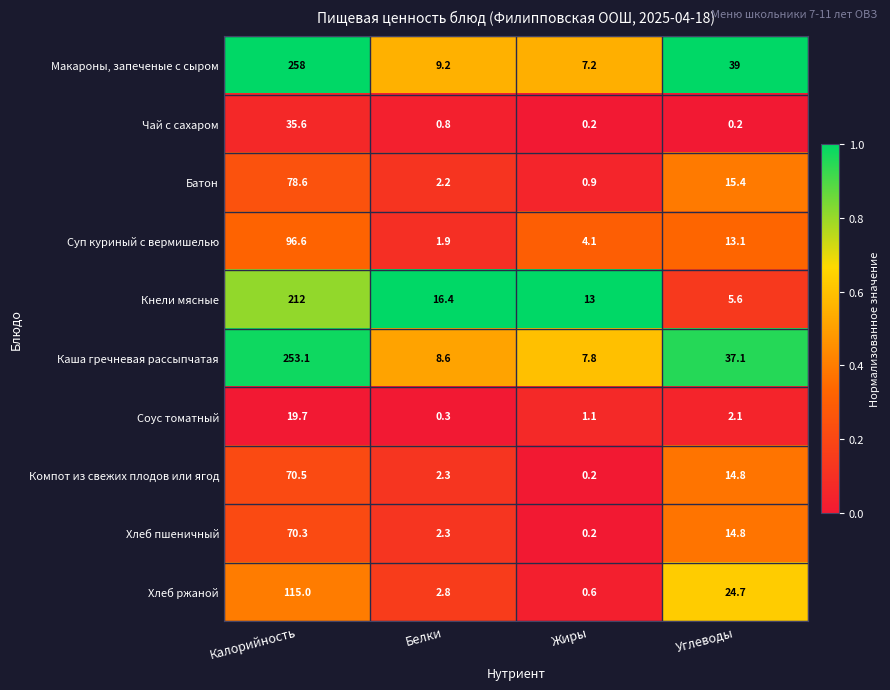

What is the sum of the Батон values at Жиры and Углеводы?

16.3